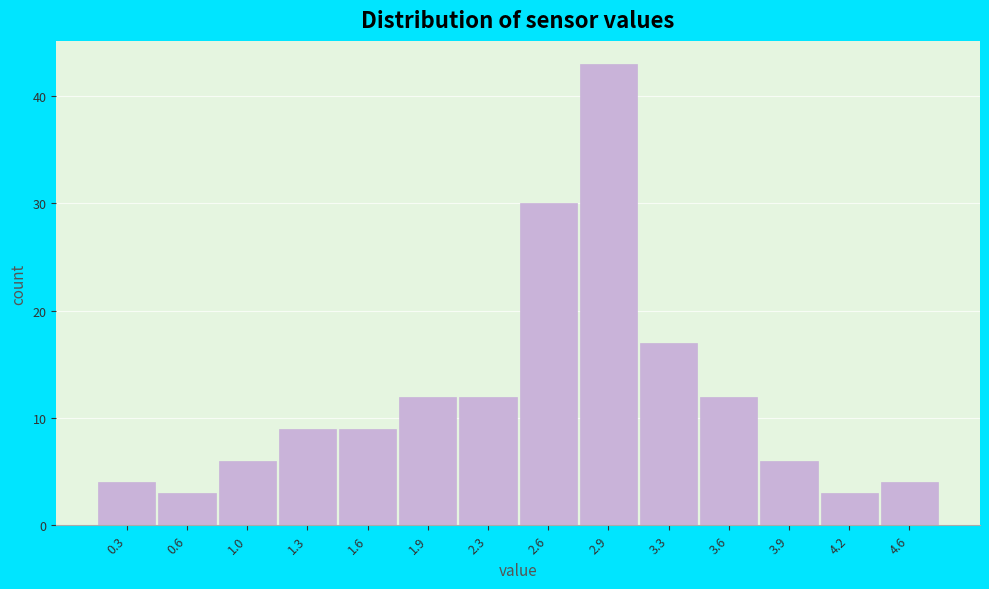

Reading left to right, what are all the values shown in this chart?

0.3=4	0.6=3	1.0=6	1.3=9	1.6=9	1.9=12	2.3=12	2.6=30	2.9=43	3.3=17	3.6=12	3.9=6	4.2=3	4.6=4